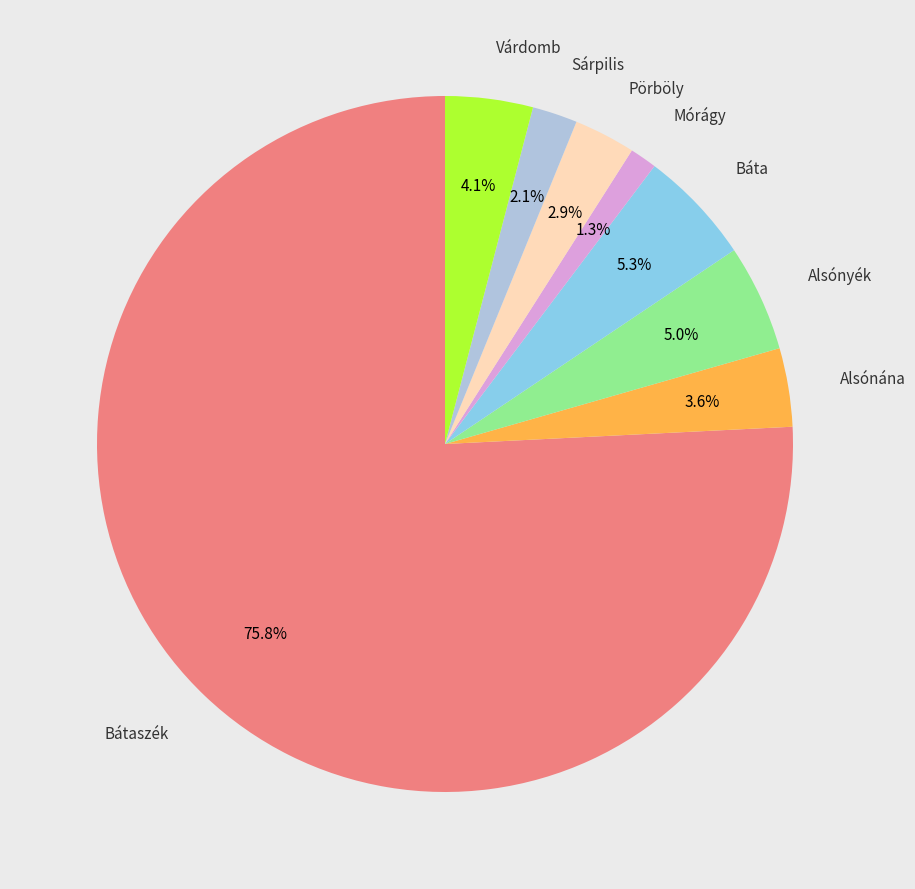

Does any single category account for the majority?

Yes